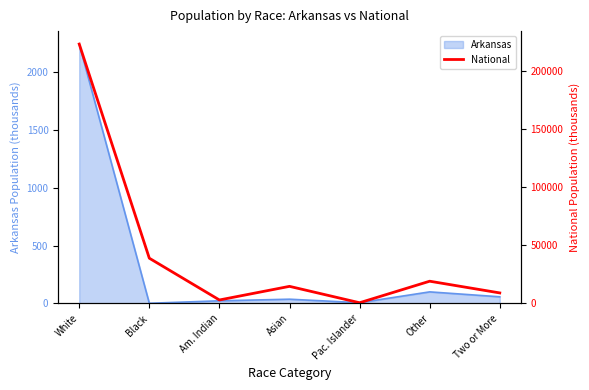

Reading left to right, list all the values displayed in this chart.

223553.3	38929.3	2932.2	14674.3	540.0	19107.4	9009.1